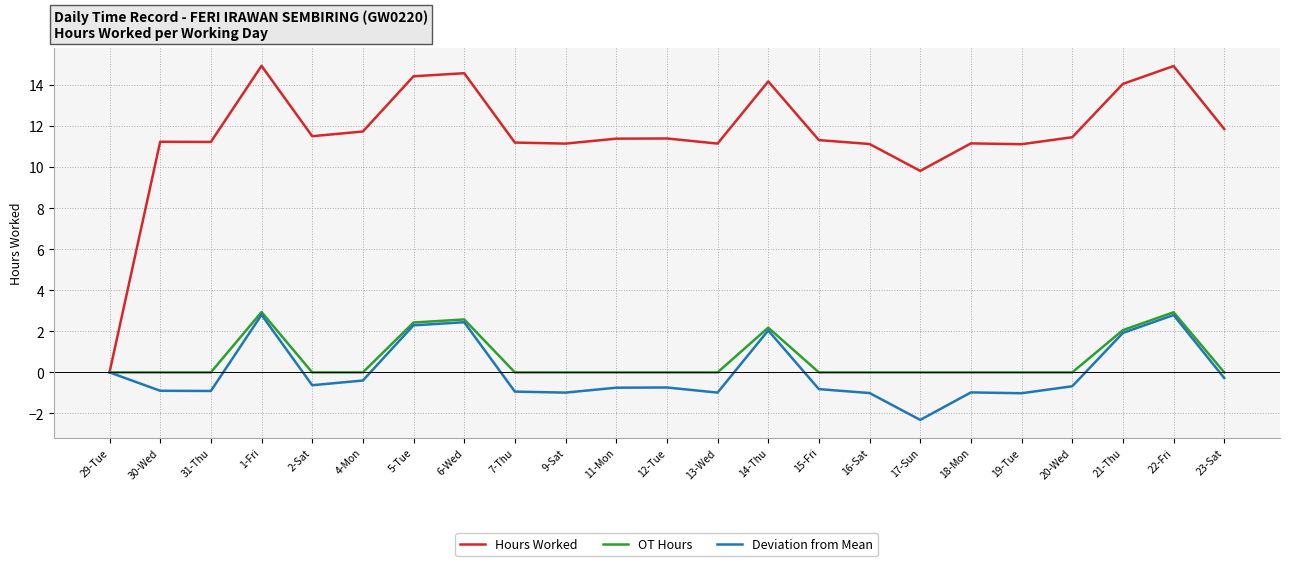

Count the number of data series in this chart.

3